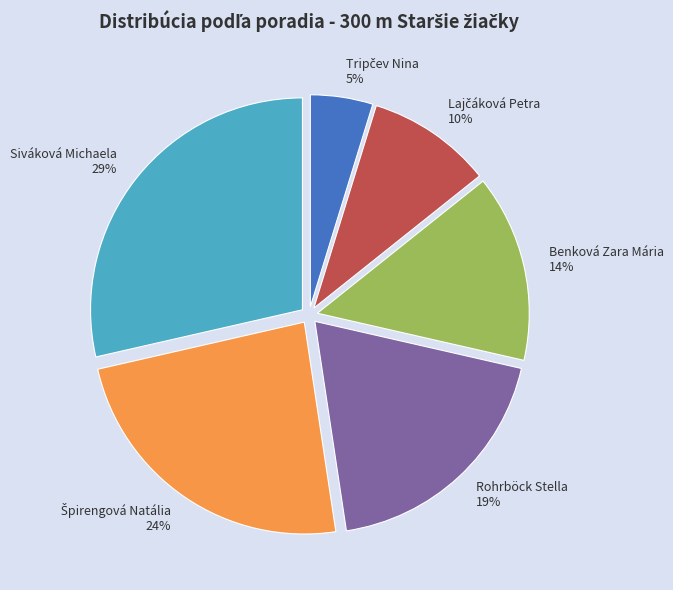

Is there a majority slice in this chart?

No